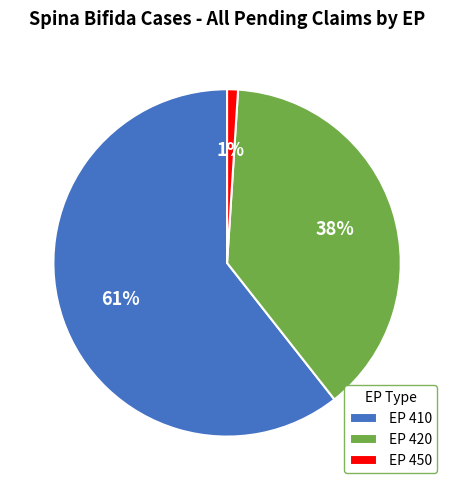

Combined, do EP 410 and EP 450 account for over 50%?

Yes